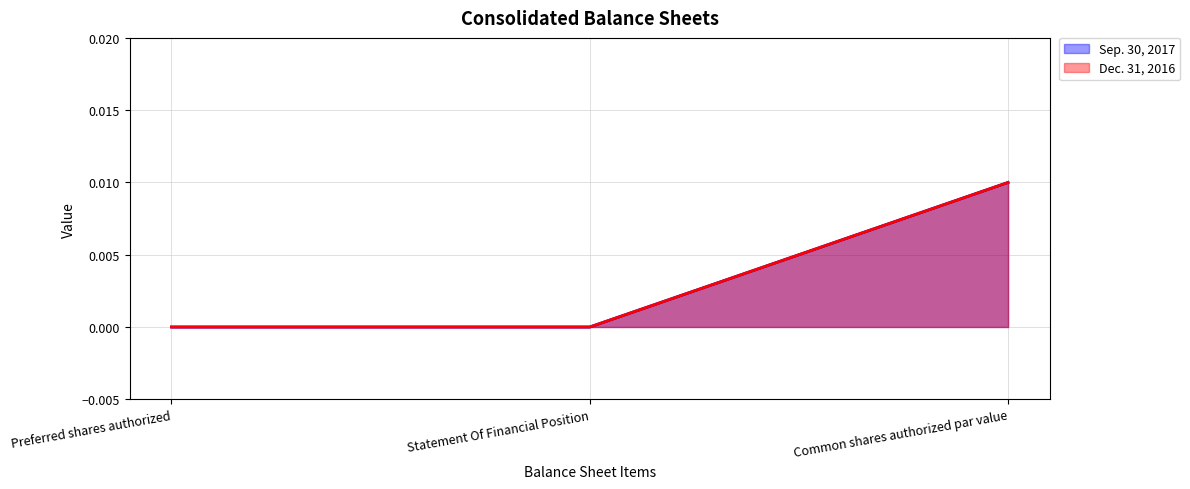

At Common shares authorized par value, list the series in order from largest to smallest.

Sep. 30, 2017, Dec. 31, 2016